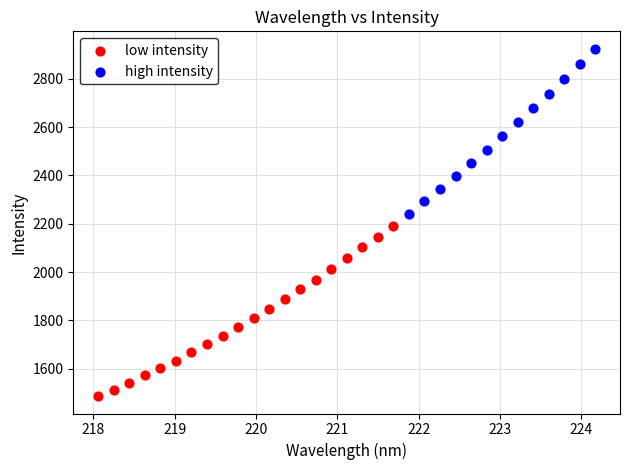

Which series contains the highest Y value?

high intensity